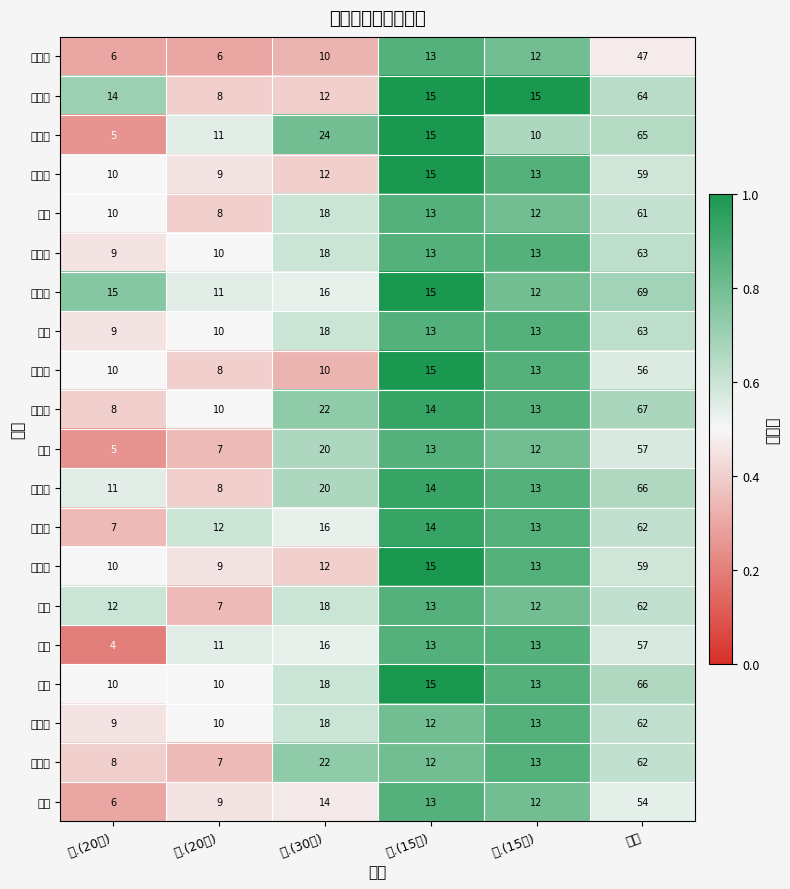

What is the difference between the highest and lowest values at 三.(30分)?

14